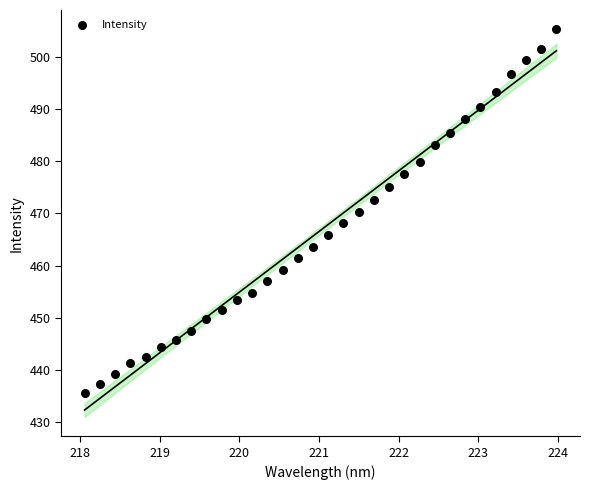

What is the range of X values (max minus min)?

5.9